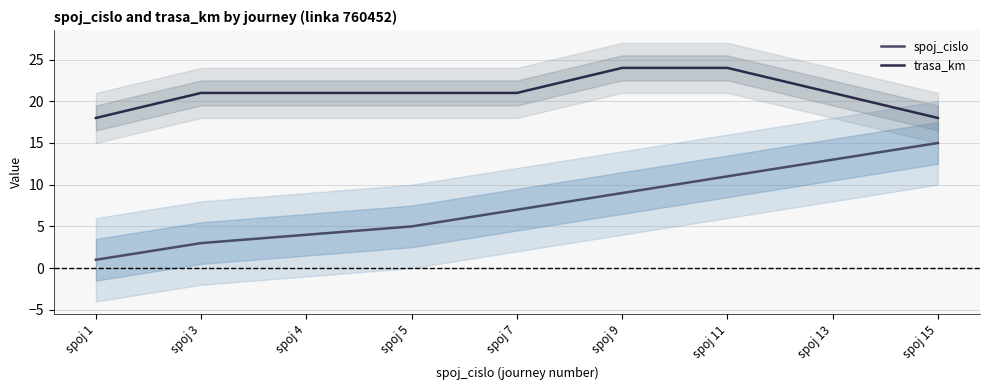

What is the spread (max minus min) of values at spoj 11?

13